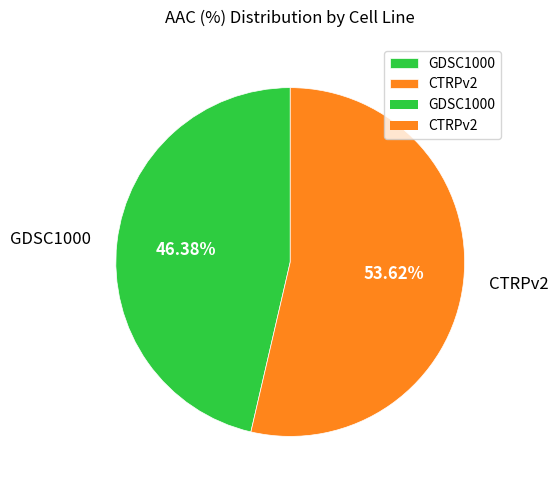

How many segments does this pie chart have?

2